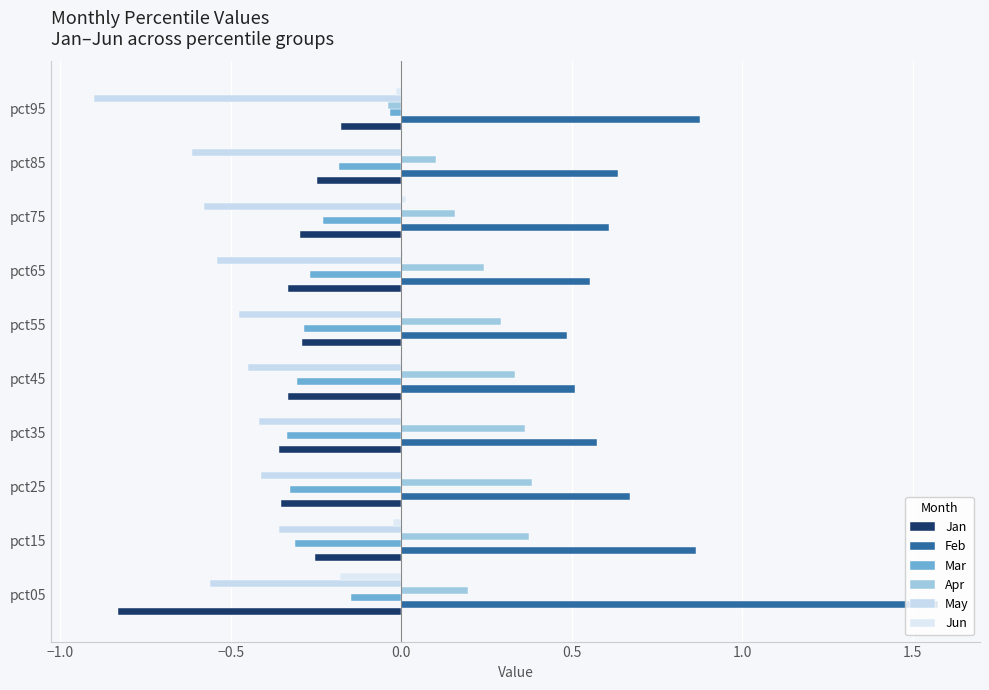

How many series are shown in this chart?

6